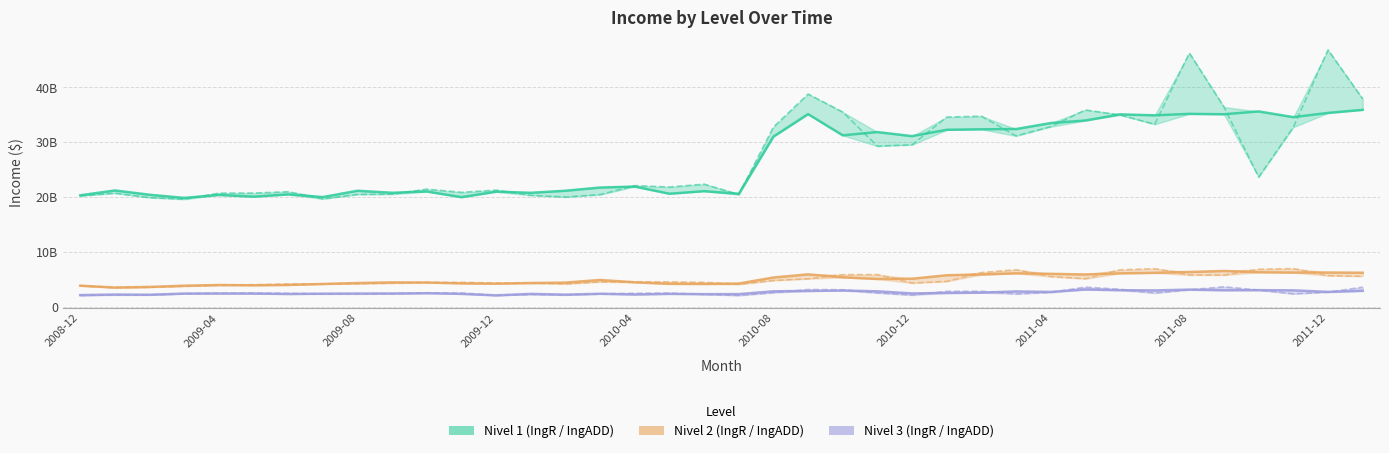

What position from the left is 2011-06?

31